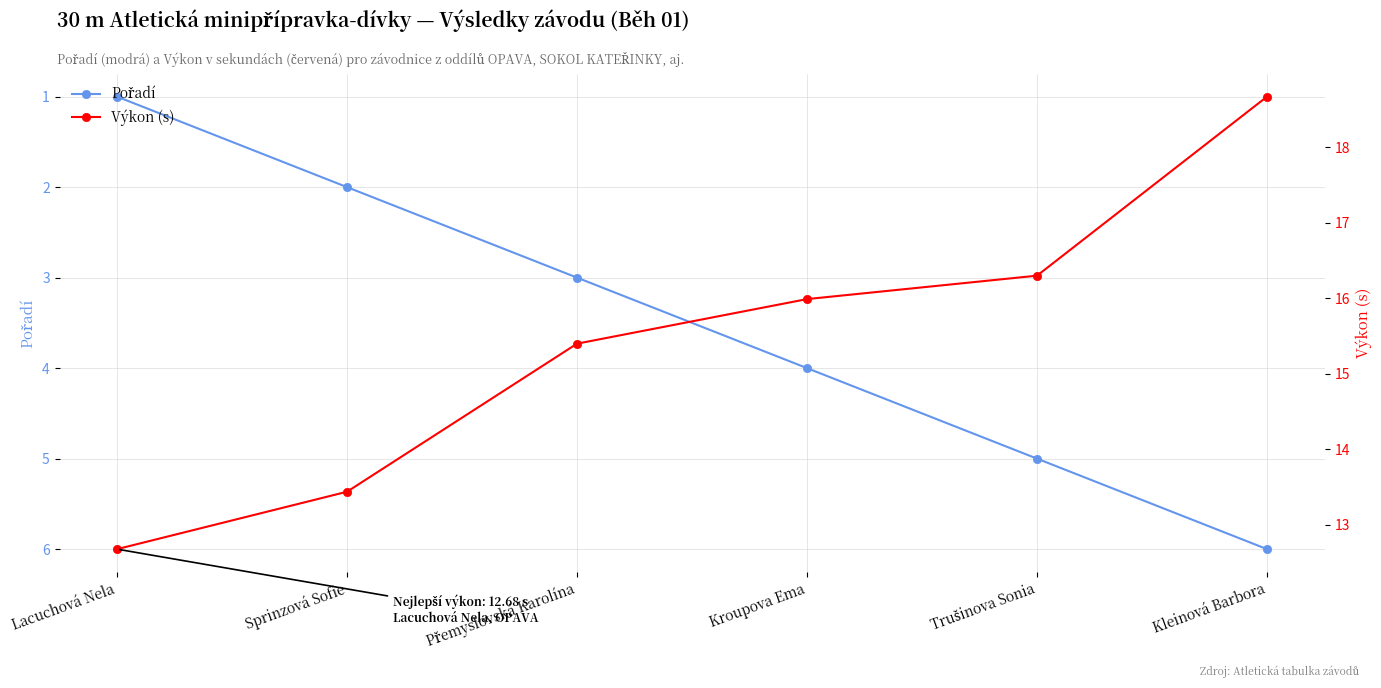

What position from the left is Trušinova Sonia?

5